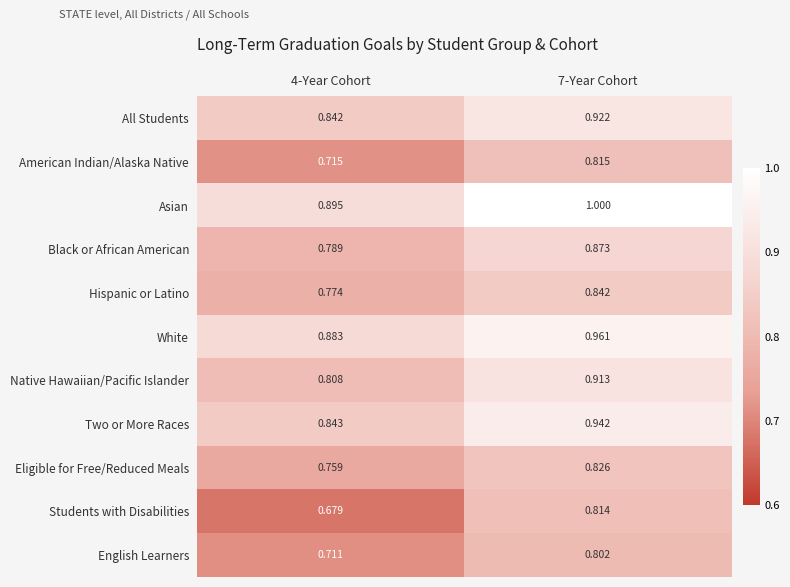

Which label corresponds to the smallest value in the chart?

4-Year Cohort